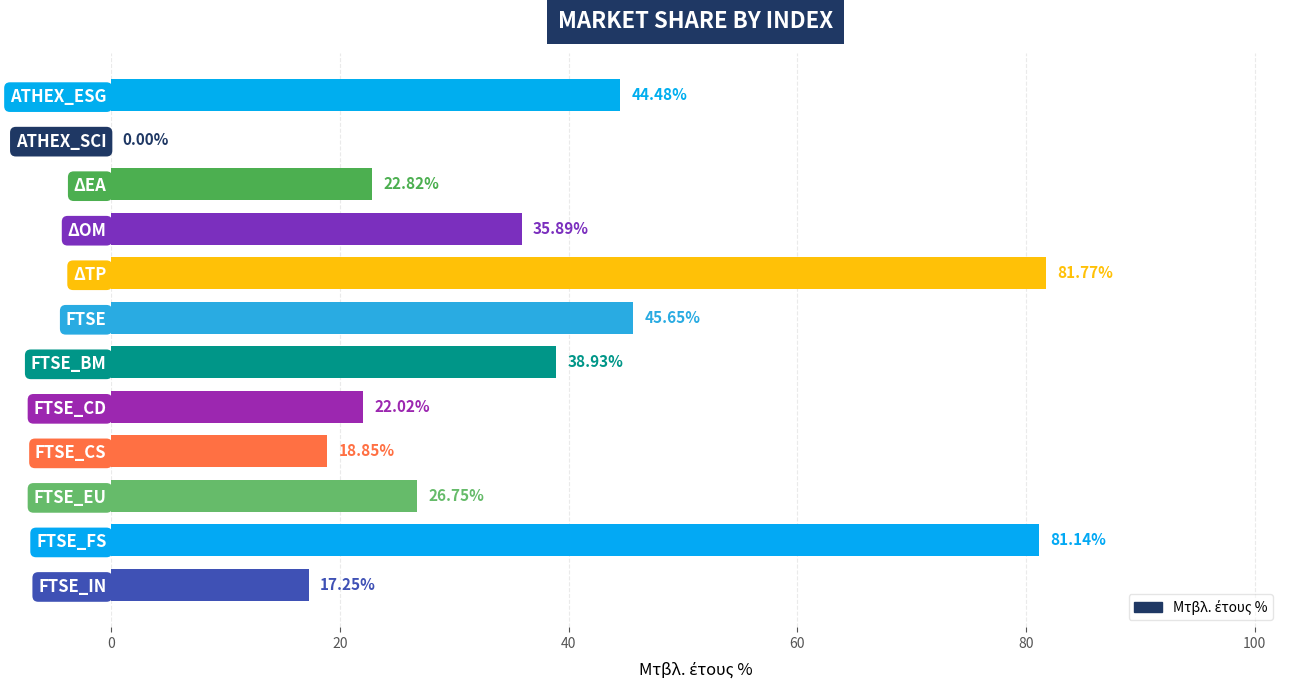

How many categories are shown in the chart?

12